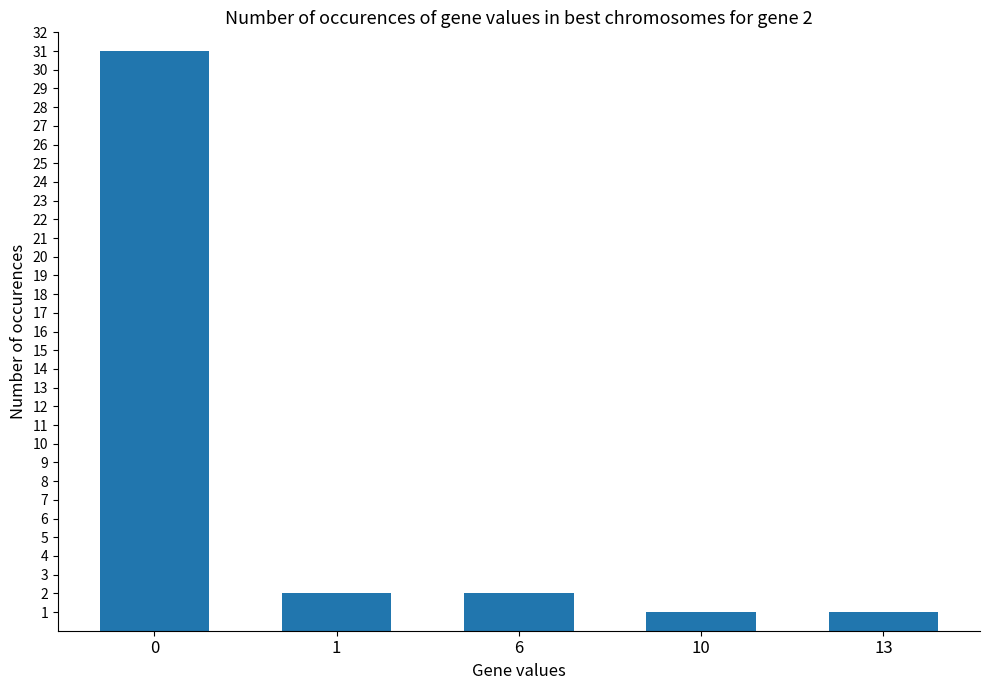

Is it true that the value at 0 is 31?

True